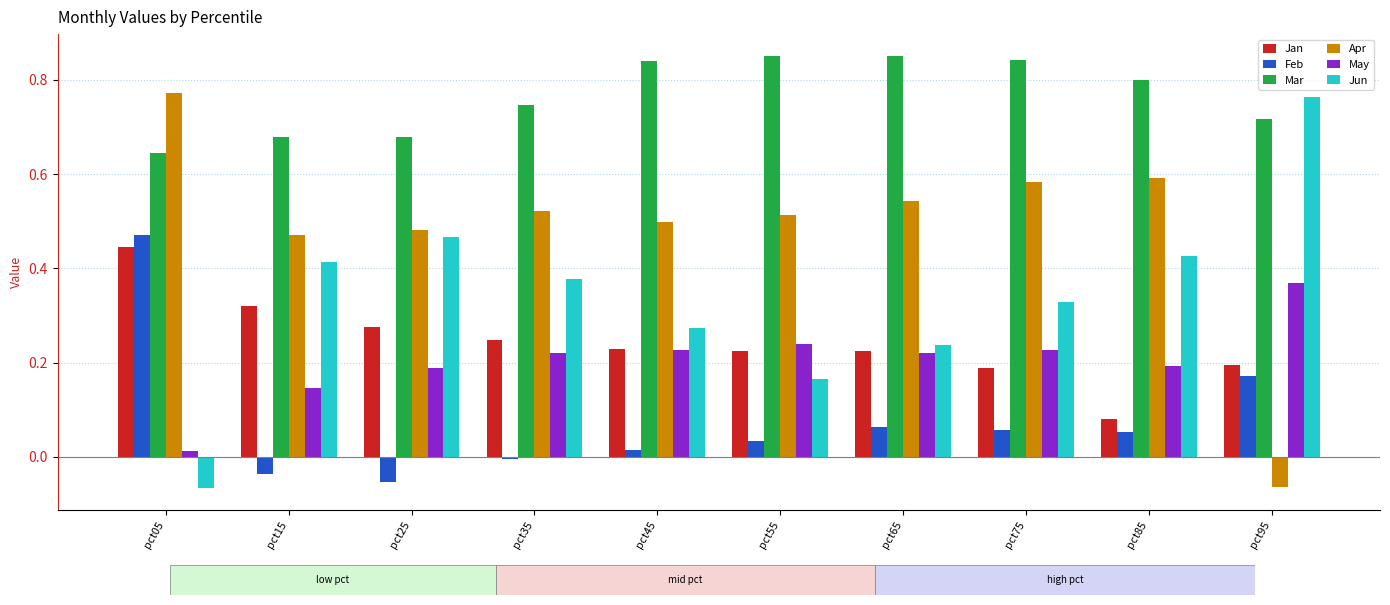

How many bars are there in total?

60